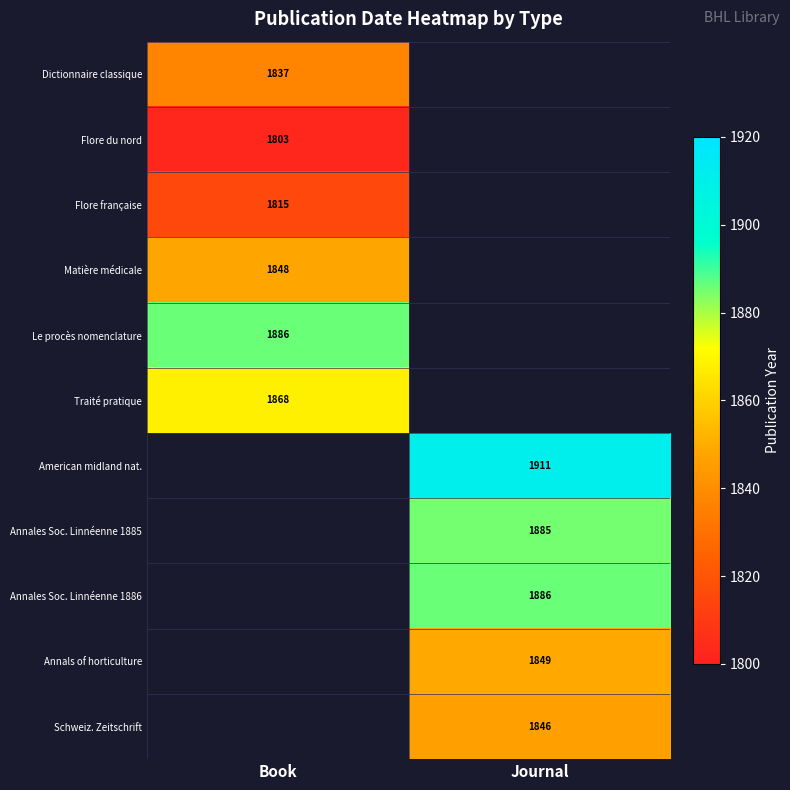

Is the value of Le procès nomenclature at Book greater than the value of Dictionnaire classique at Book?

Yes